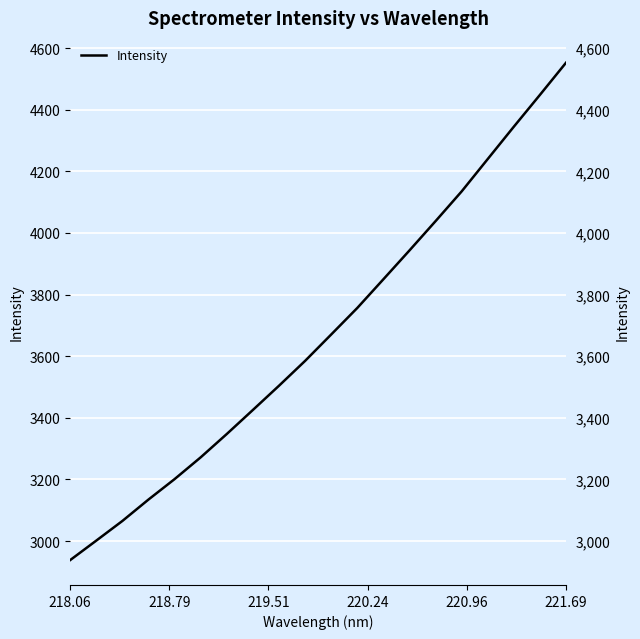

What is the maximum value shown in the chart?

4552.5